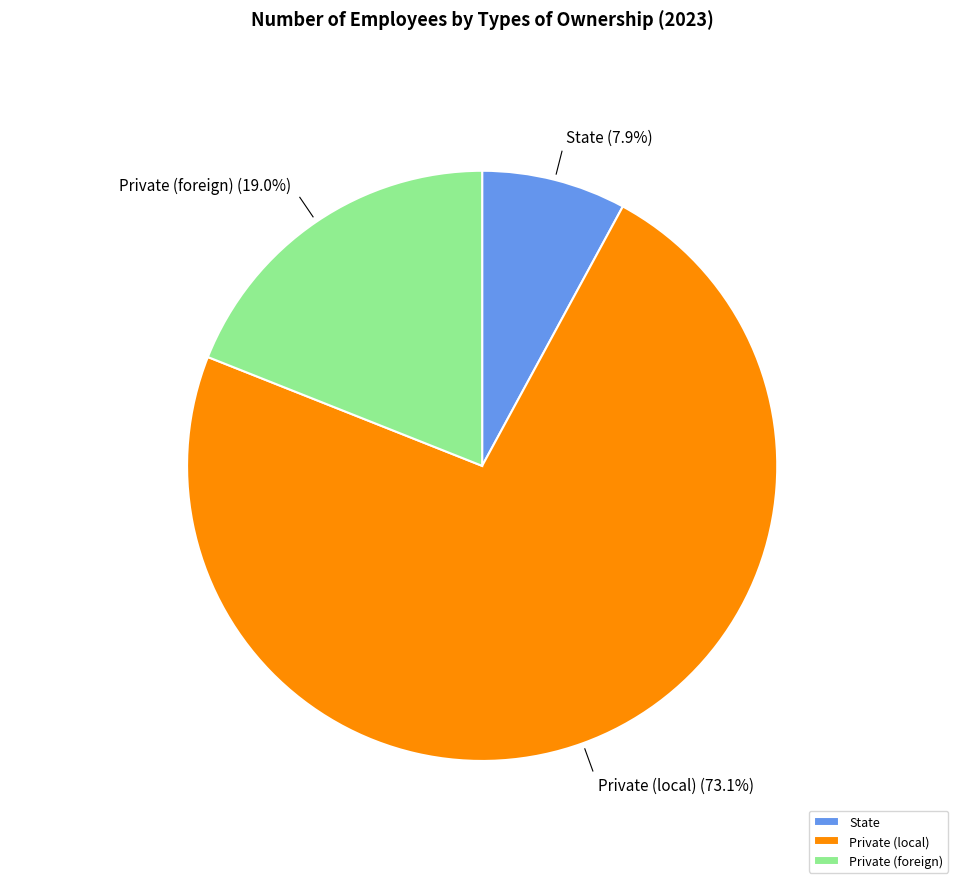

Combined, do Private (local) and State account for over 50%?

Yes